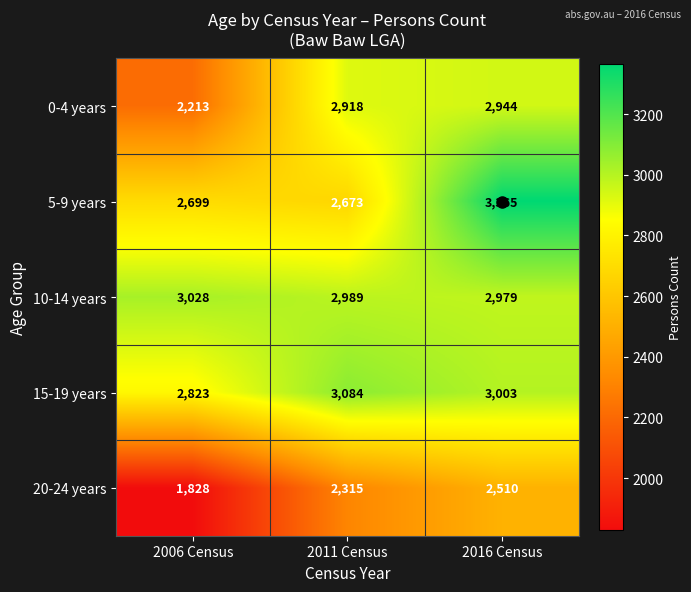

At which category is the sum across all series the highest?

2016 Census